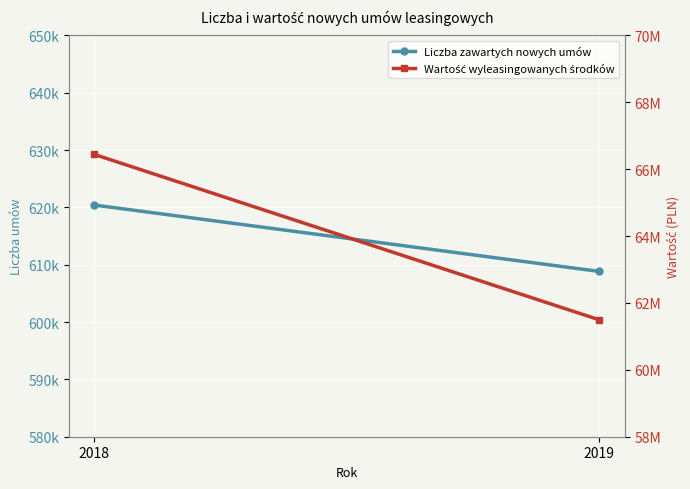

What is the sum of all Wartość wyleasingowanych środków values?

127935620